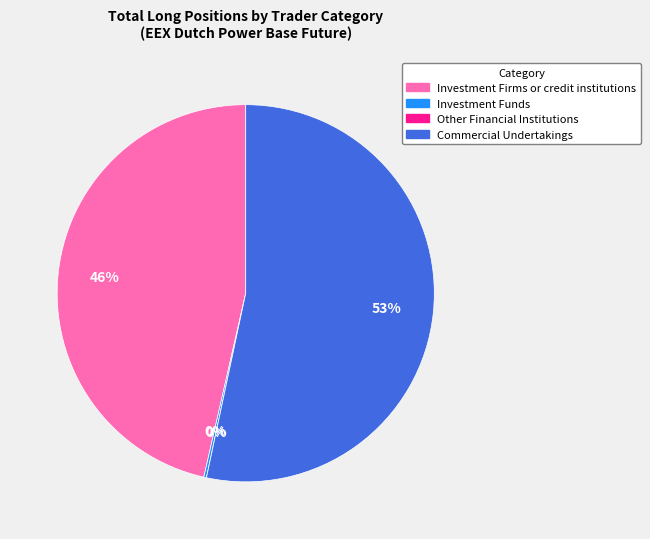

Does any single category account for the majority?

Yes